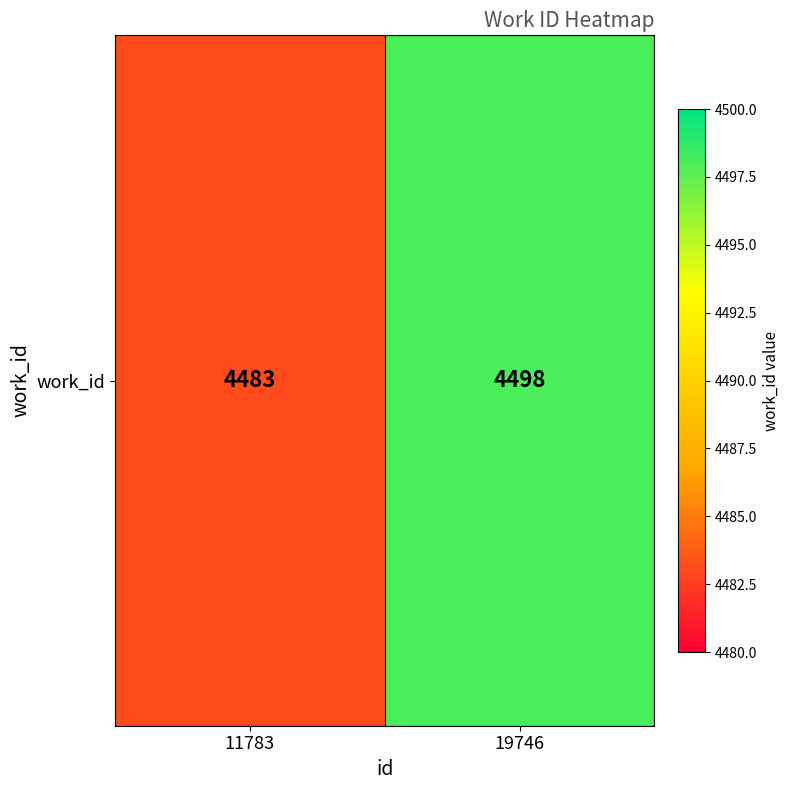

Rank the categories by value from highest to lowest.

19746, 11783